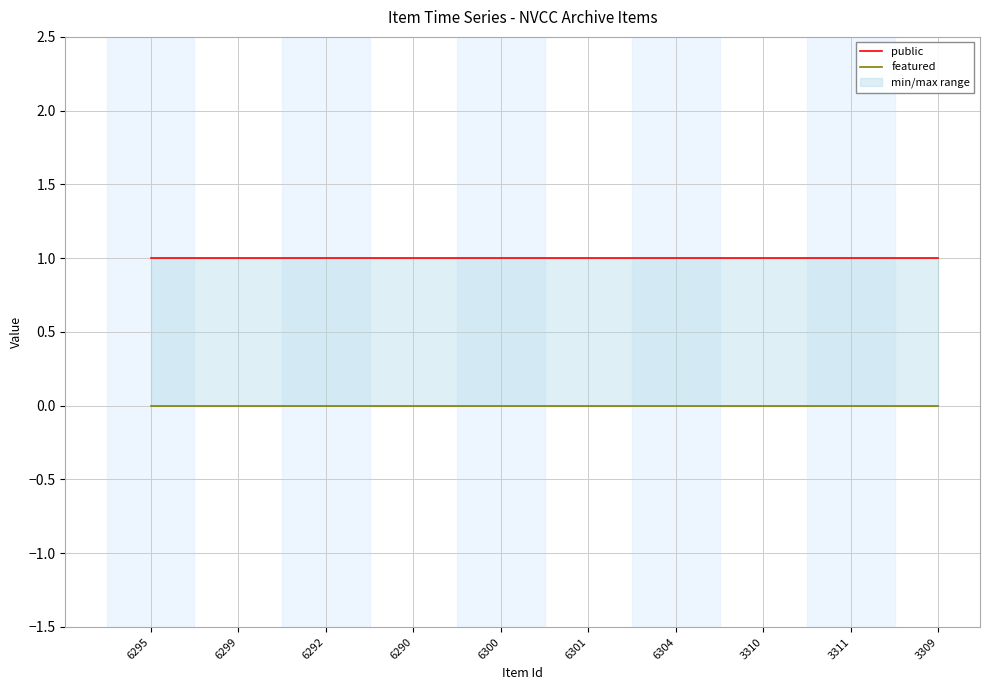

What is the total value across all series at 6304?

1